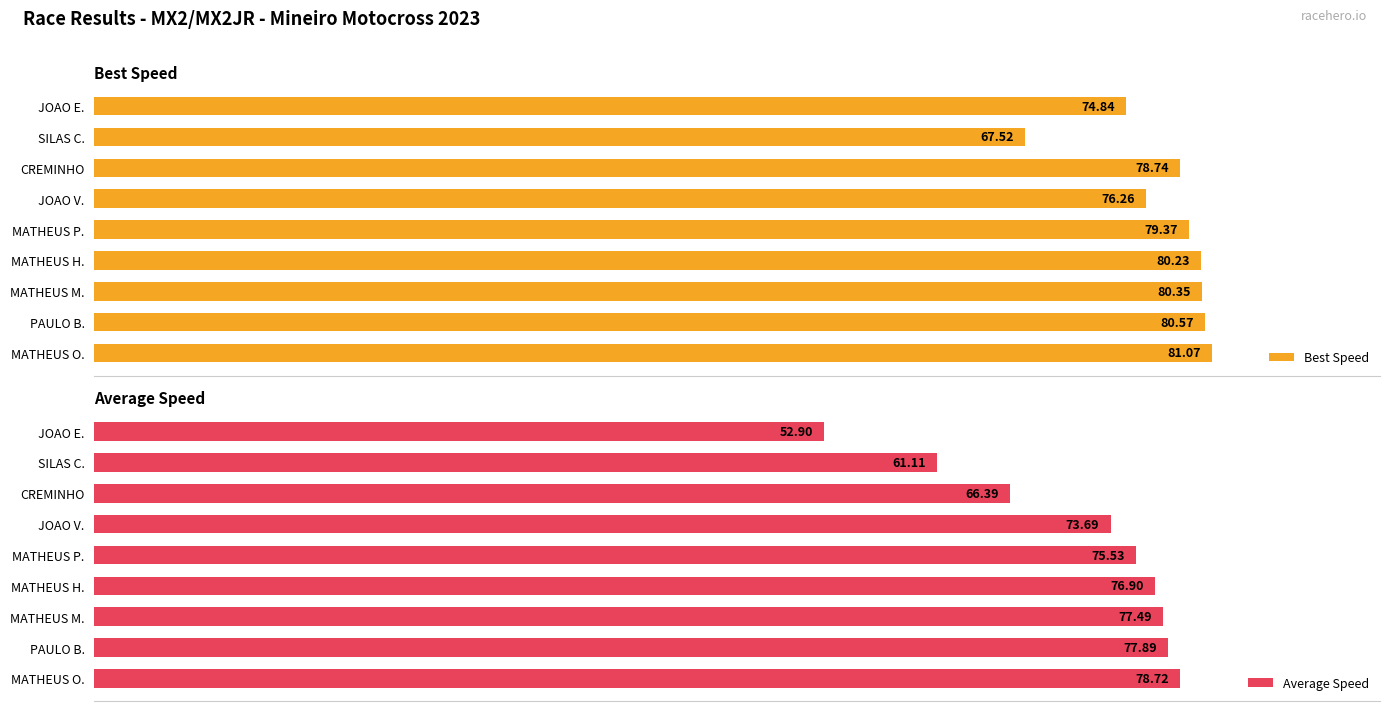

Is it true that Average Speed equals 133.9 at CREMINHO?

False